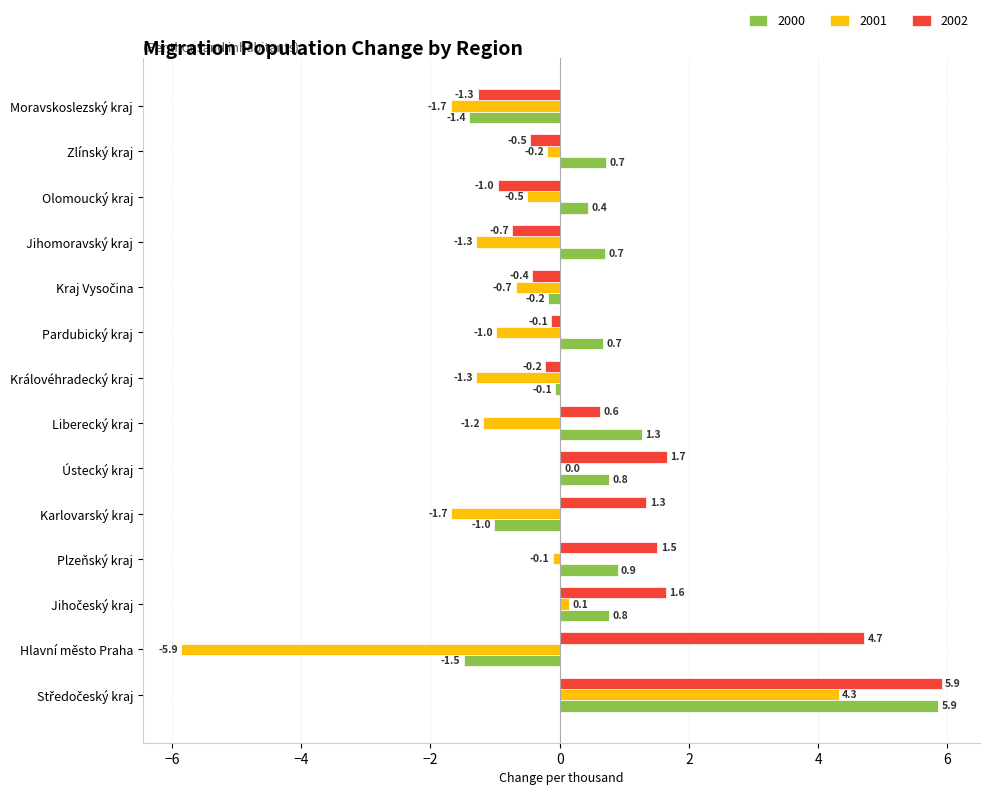

Is it true that 2001 equals -0.2 at Zlínský kraj?

True